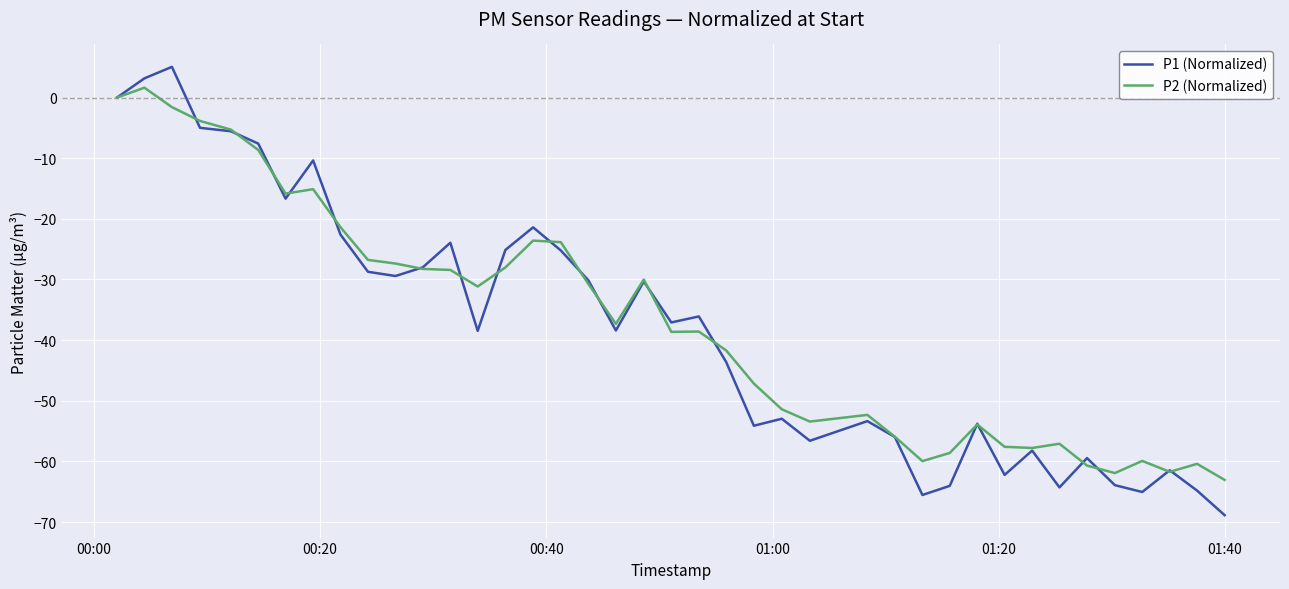

List the series in order of their overall mean, lowest first.

P1 (Normalized), P2 (Normalized)